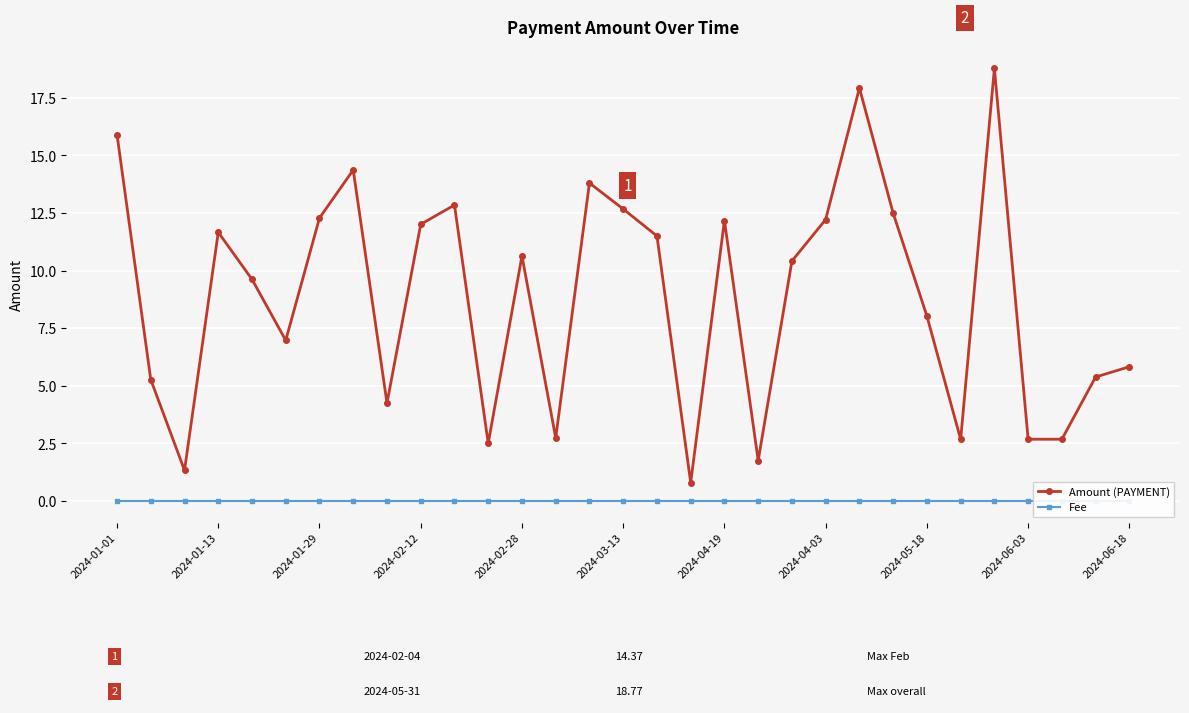

The Amount (PAYMENT) series shows 7.3 at 2024-01-29. True or false?

False